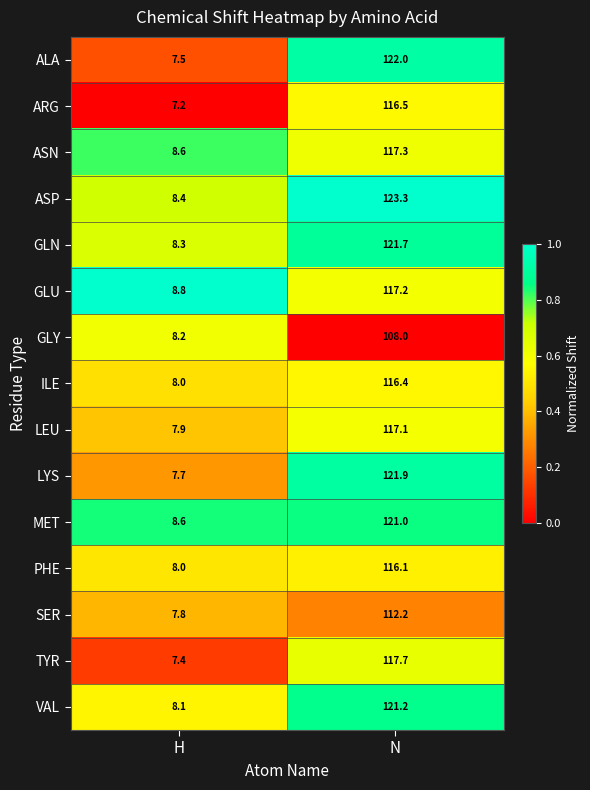

At N, list the series in order from smallest to largest.

GLY, SER, PHE, ILE, ARG, LEU, GLU, ASN, TYR, MET, VAL, GLN, LYS, ALA, ASP